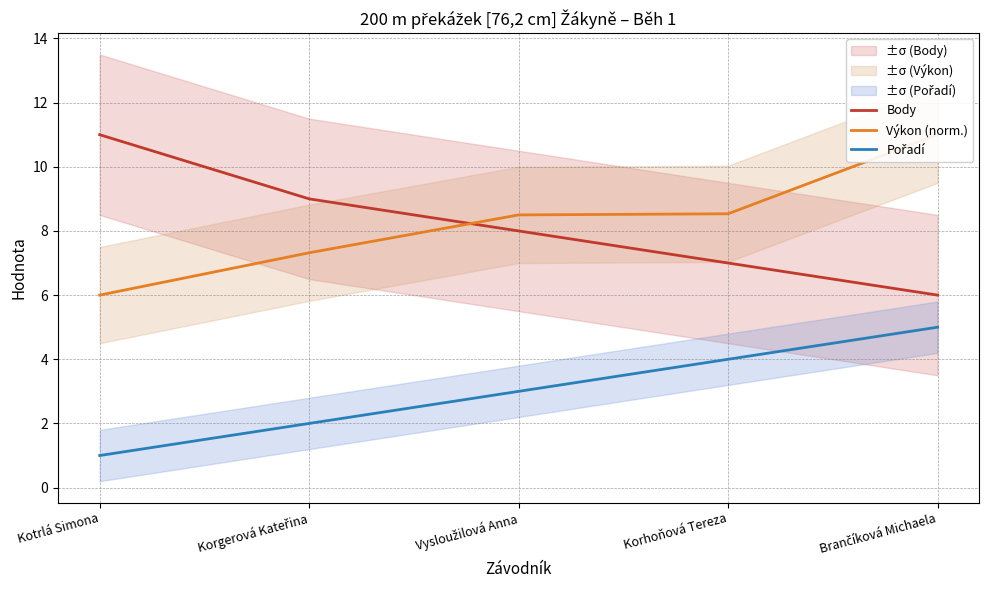

The value of Pořadí at Vysloužilová Anna is 3.0. True or false?

True